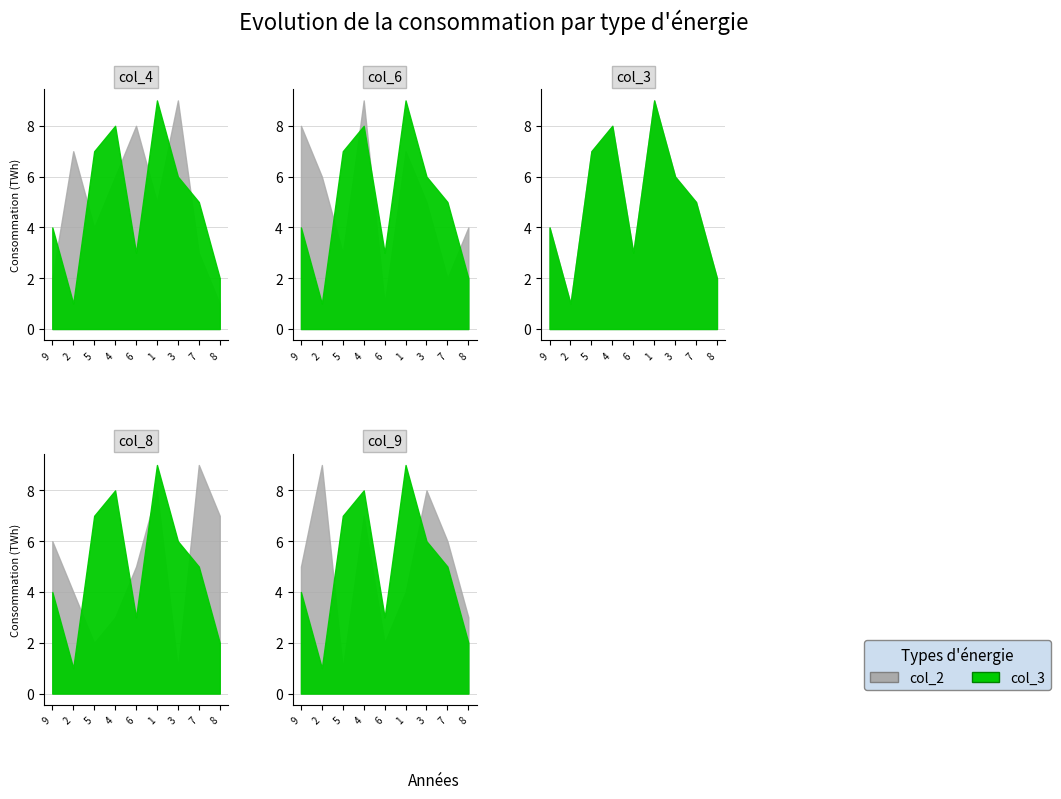

What is the label of the 5th point from the left?

6